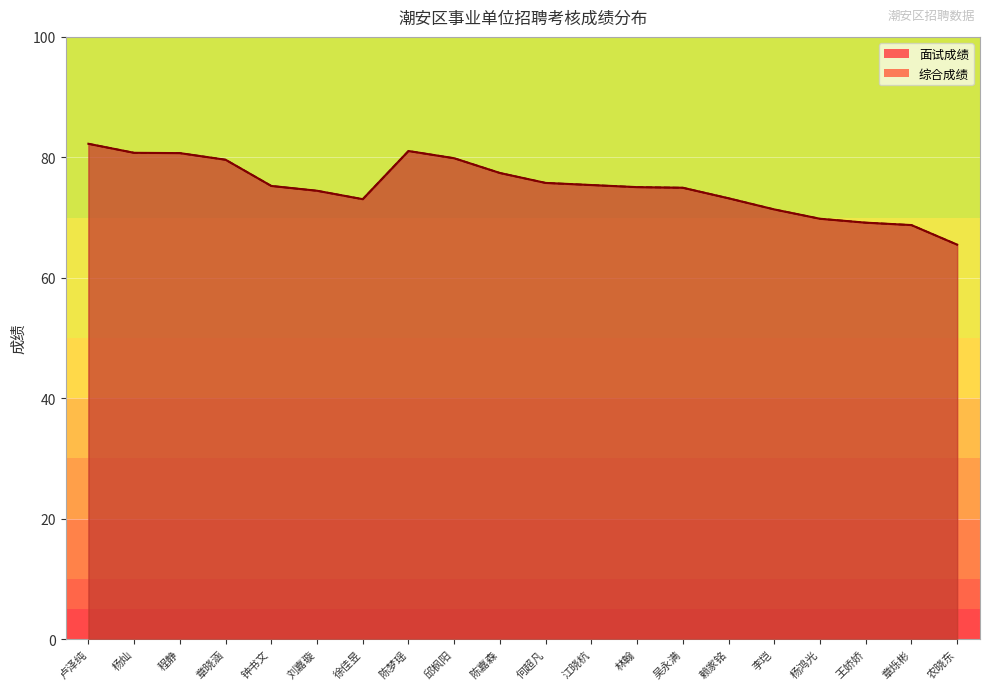

How many interior local valleys does the 综合成绩 series have?

1